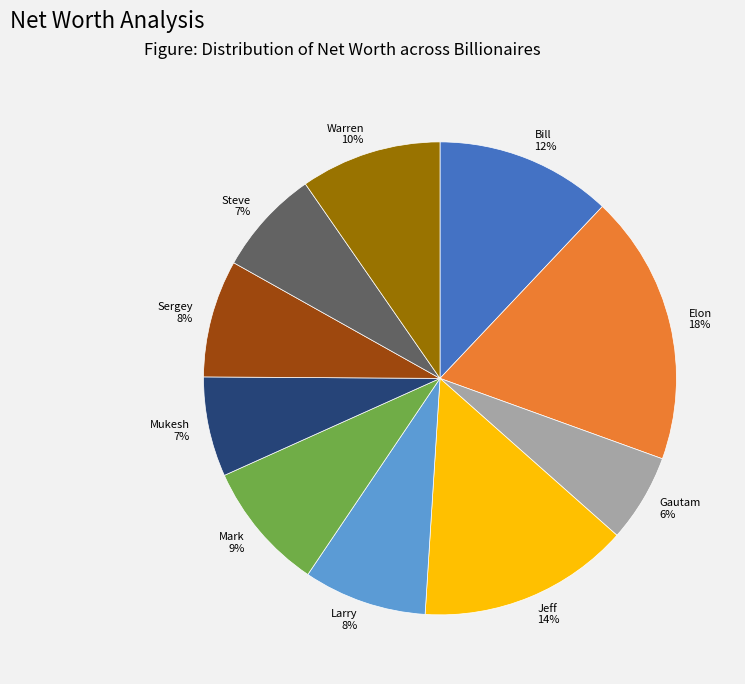

Do Bill and Larry together represent more than half of the pie?

No